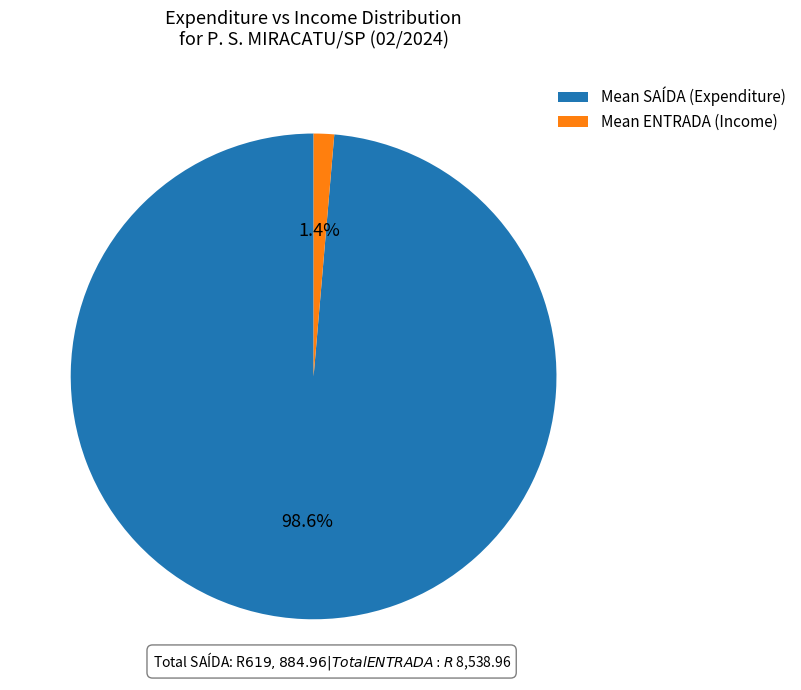

Between Mean SAÍDA (Expenditure) and Mean ENTRADA (Income), which is larger?

Mean SAÍDA (Expenditure)